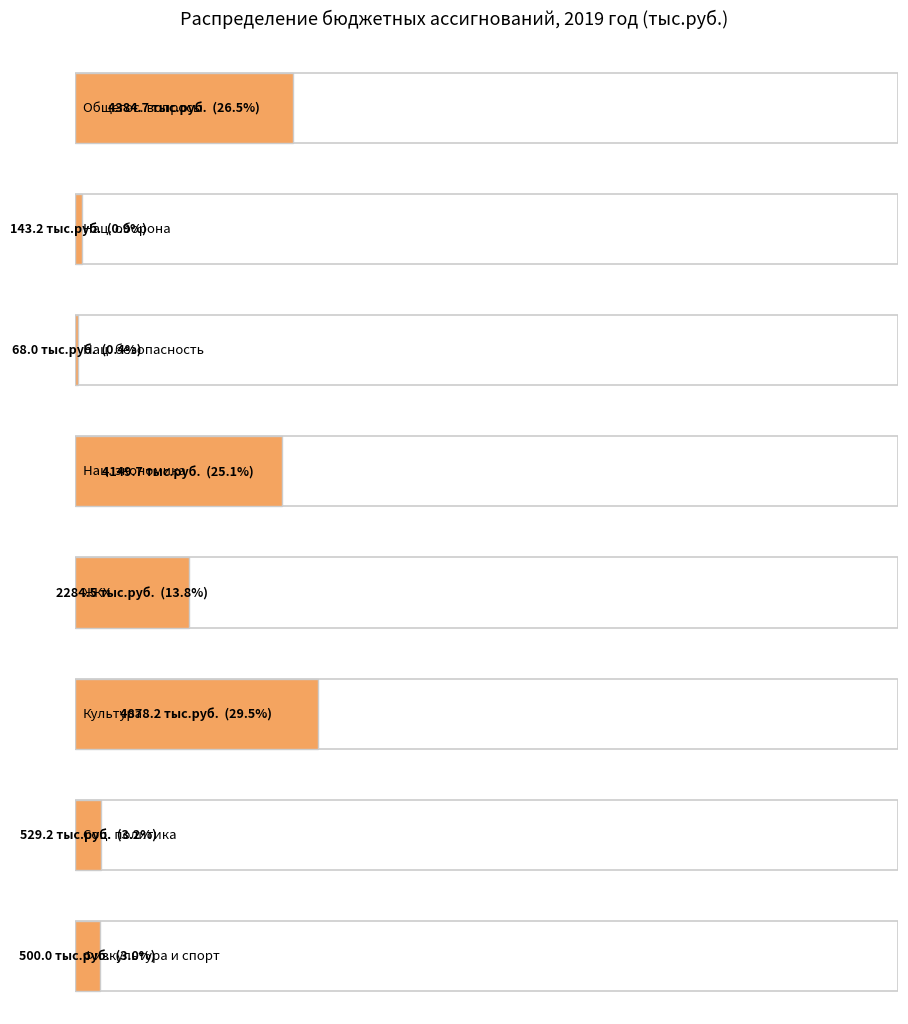

What is the difference between the values at КУЛЬТУРА, КИНЕМАТОГРАФИЯ and СОЦИАЛЬНАЯ ПОЛИТИКА?

4349.0